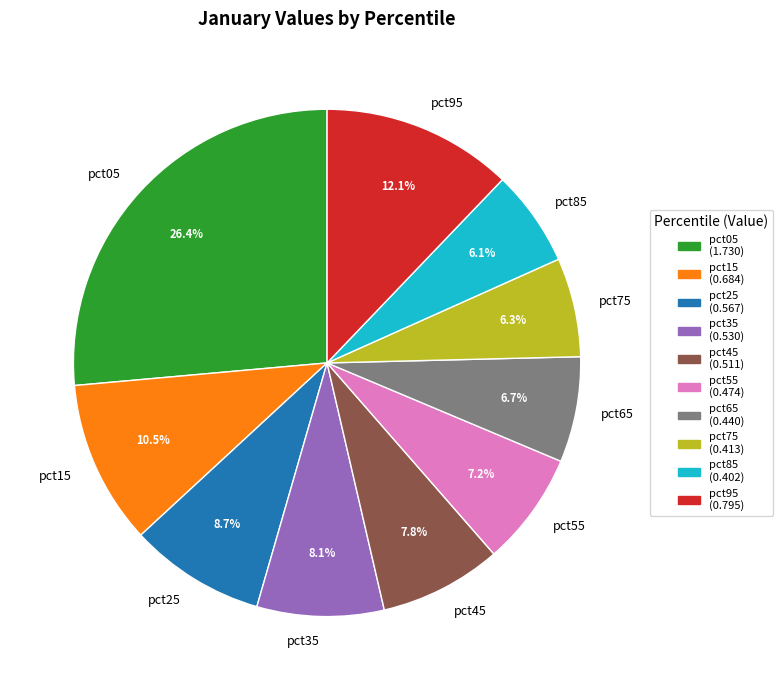

Which slice is the largest?

pct05